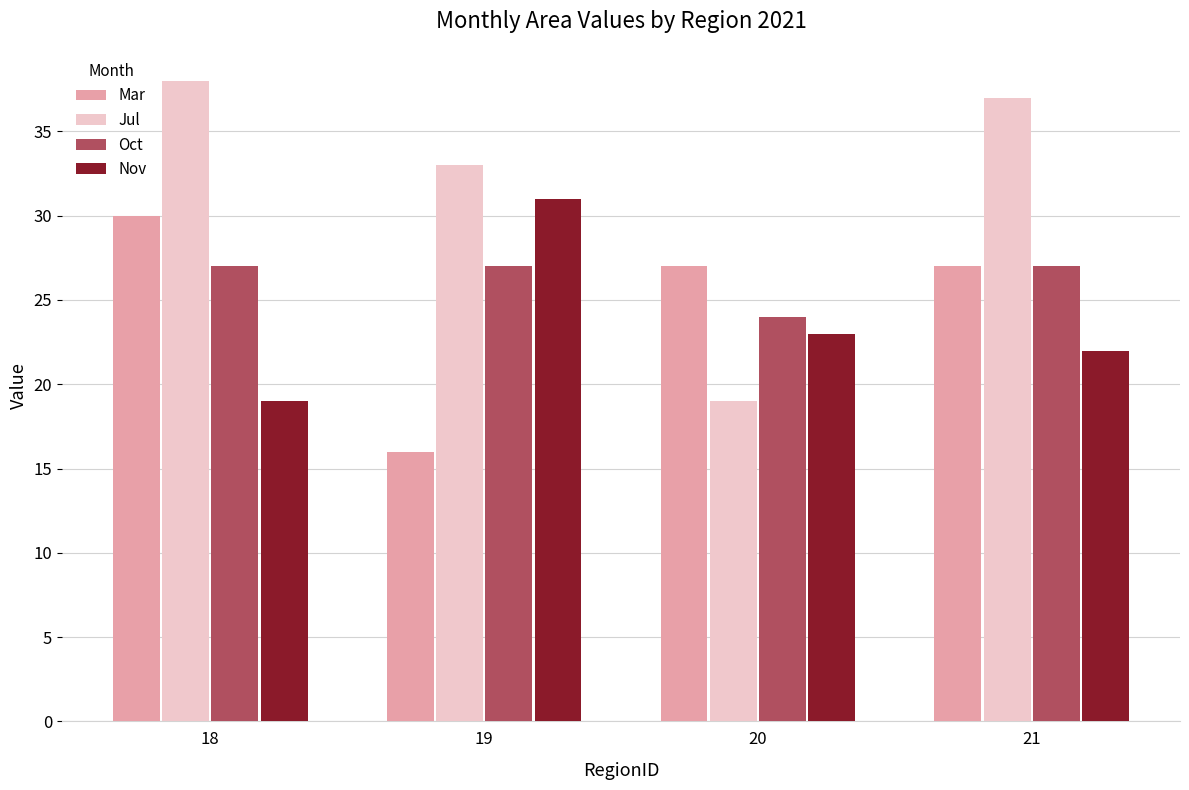

What value does the Jul series have at 18?

38